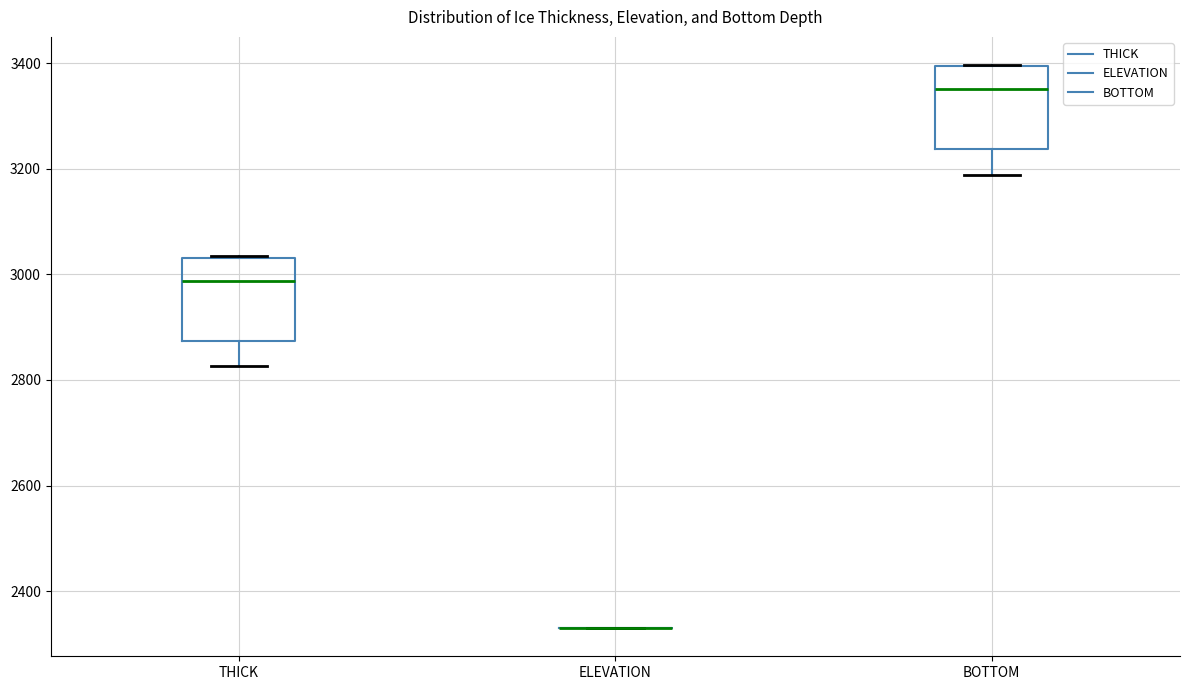

Where is the upper edge of the box for BOTTOM on the y-axis? The values are not printed on the chart, so give them approximately, as read against the axis.

3400